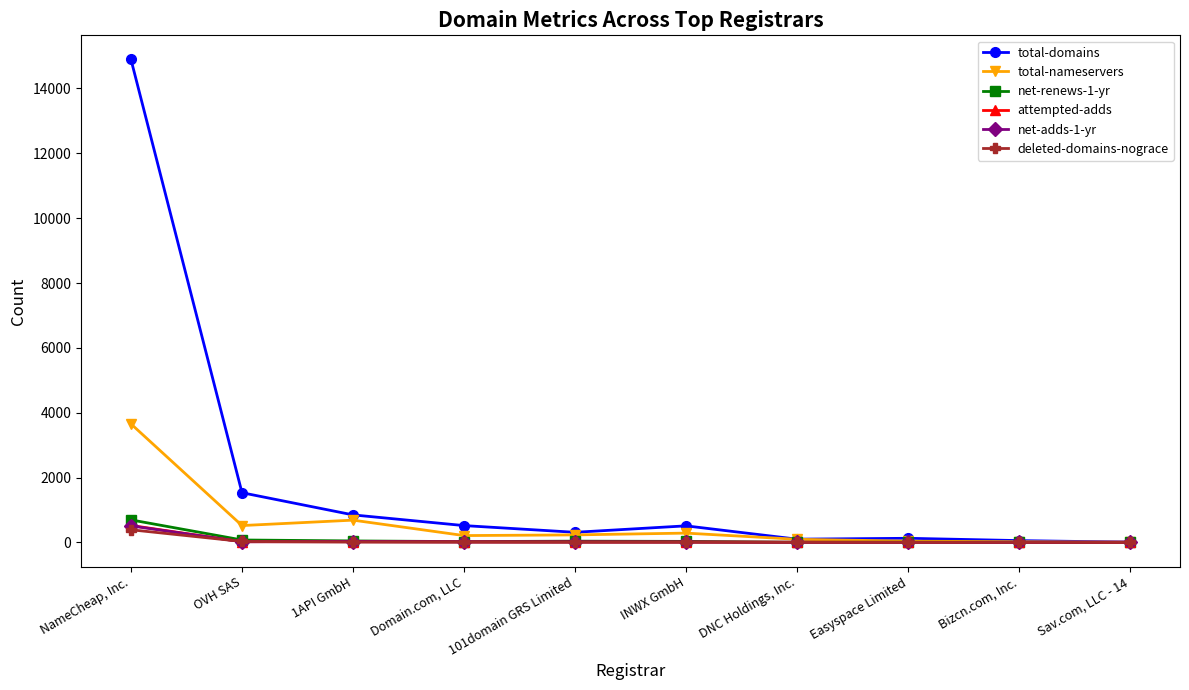

Is it true that total-domains equals 9515 at NameCheap, Inc.?

False